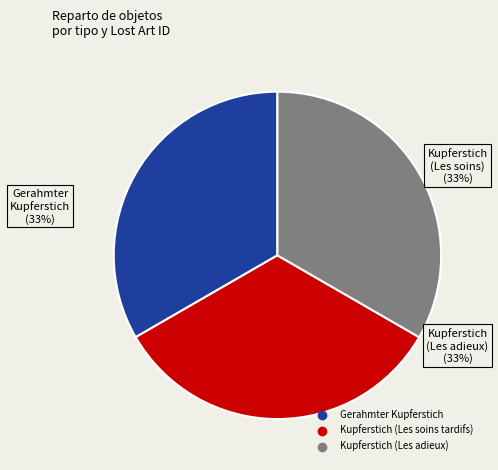

Combined, do Gerahmter Kupferstich and Kupferstich (Les soins tardifs) account for over 50%?

Yes